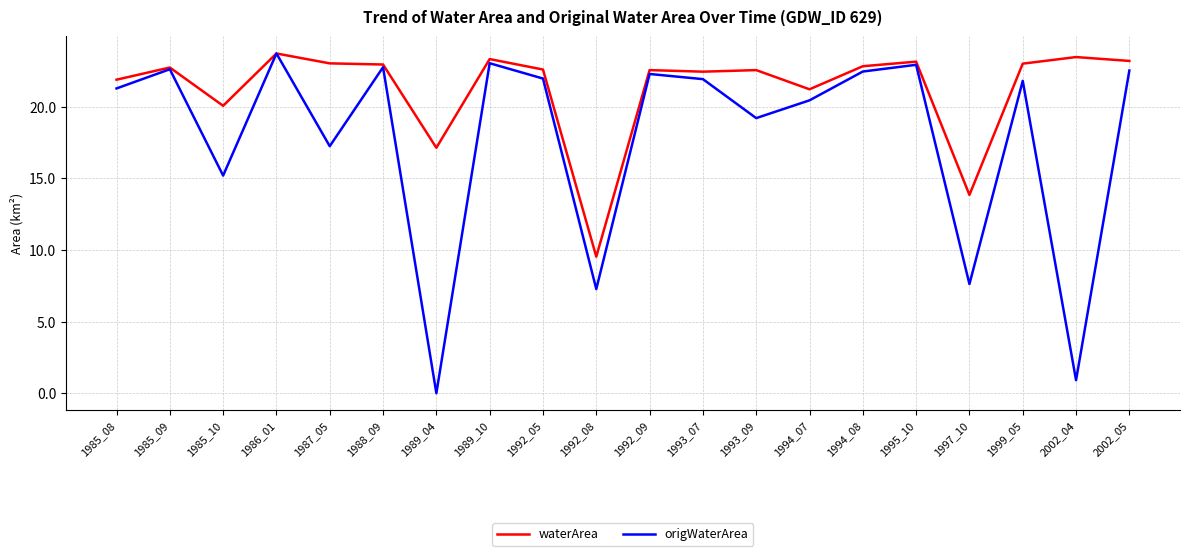

In waterArea, how many points are higher than both neighbors (excluding endpoints)?

7